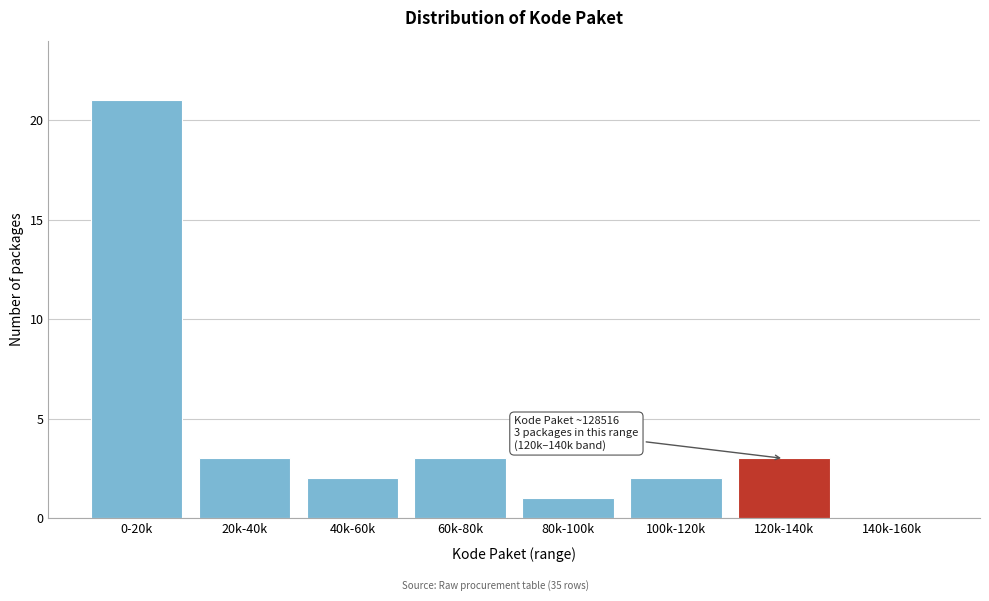

Reading left to right, what are all the values shown in this chart?

0-20k=21	20k-40k=3	40k-60k=2	60k-80k=3	80k-100k=1	100k-120k=2	120k-140k=3	140k-160k=0